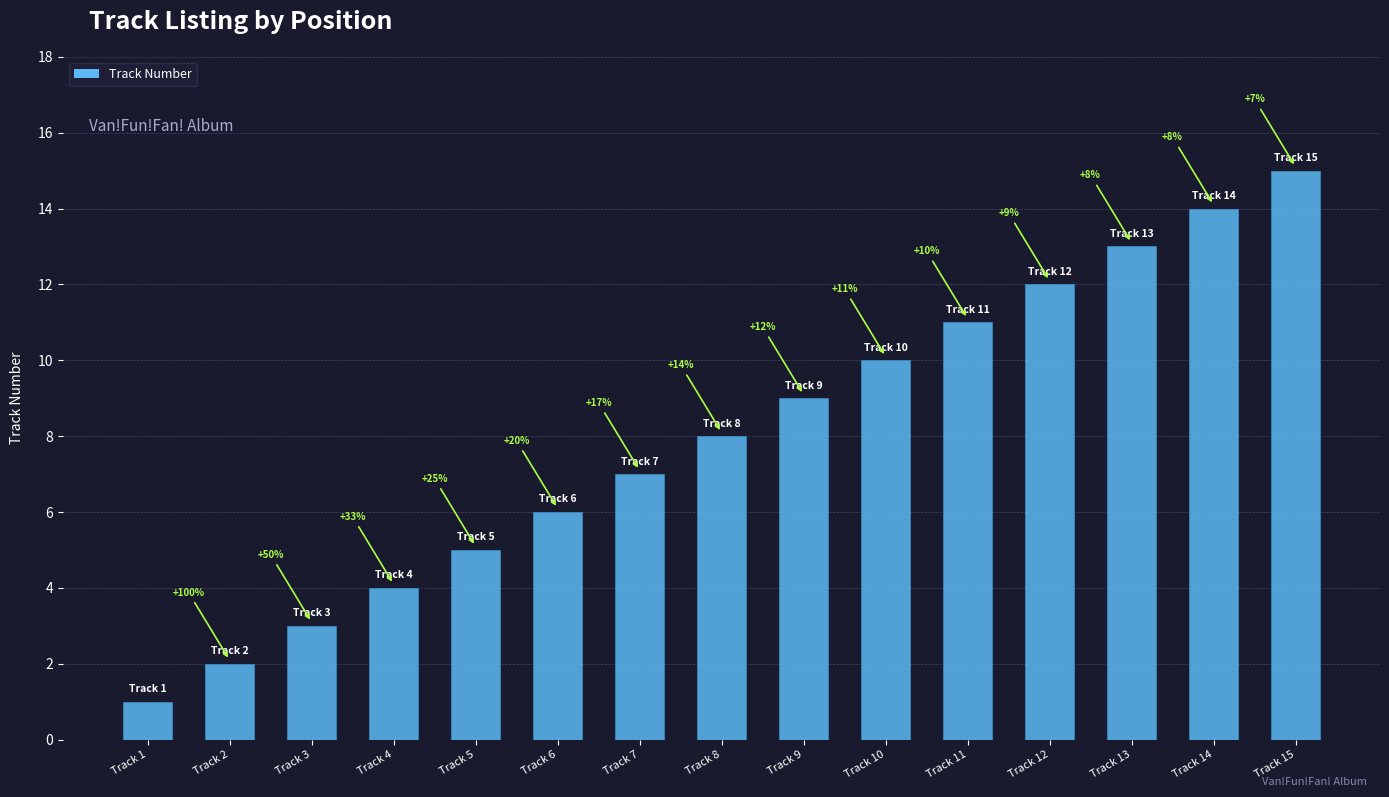

List the labels in order of value, smallest first.

Track 1, Track 2, Track 3, Track 4, Track 5, Track 6, Track 7, Track 8, Track 9, Track 10, Track 11, Track 12, Track 13, Track 14, Track 15